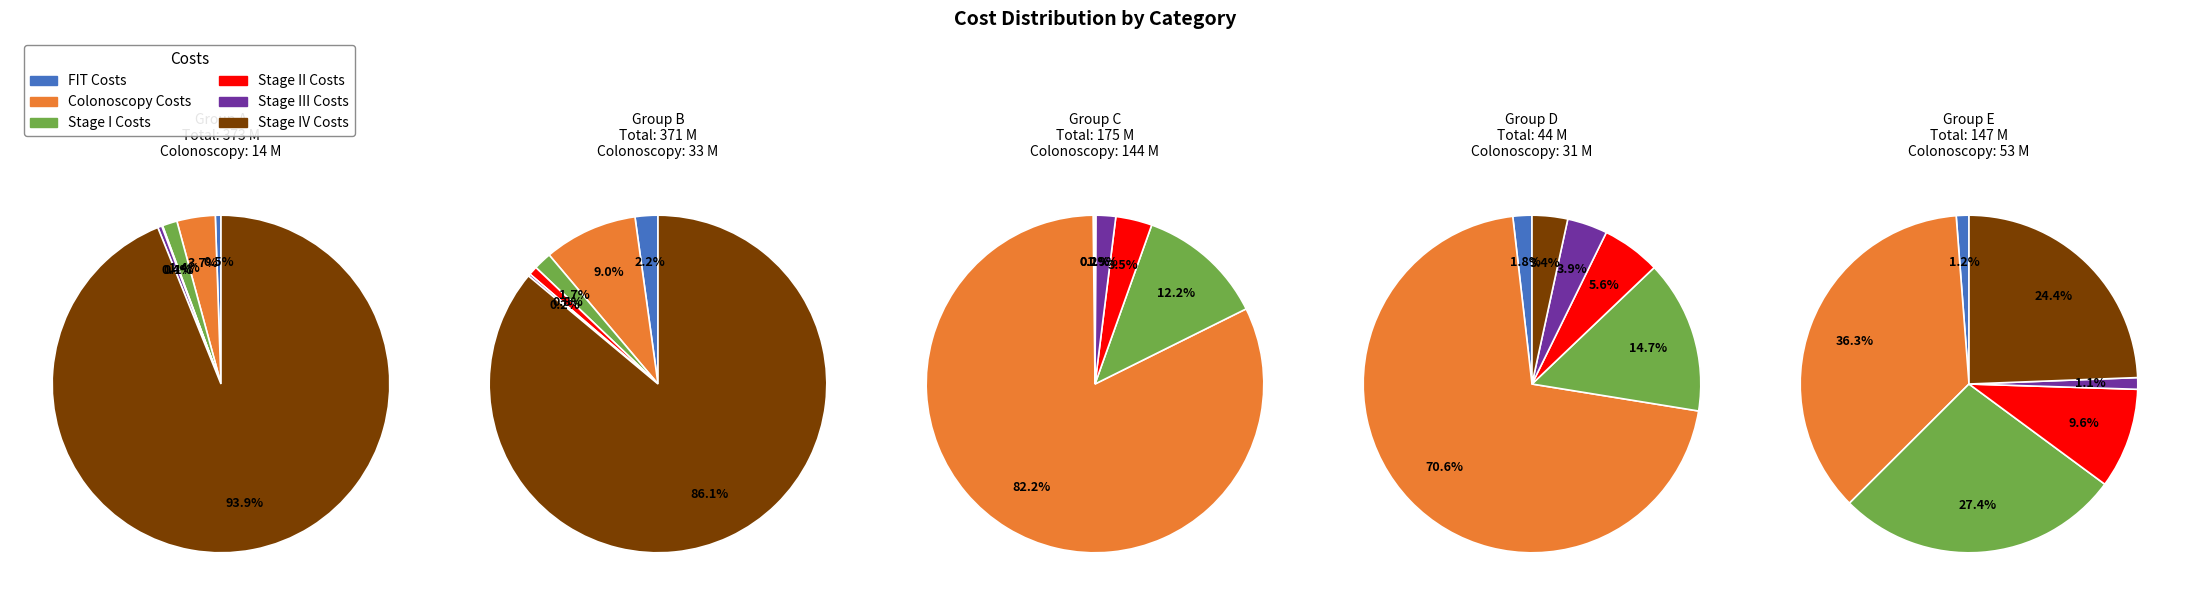

Rank the series by their maximum value, from highest to lowest.

Stage IV Costs, Colonoscopy Costs, Stage I Costs, Stage II Costs, FIT Costs, Stage III Costs